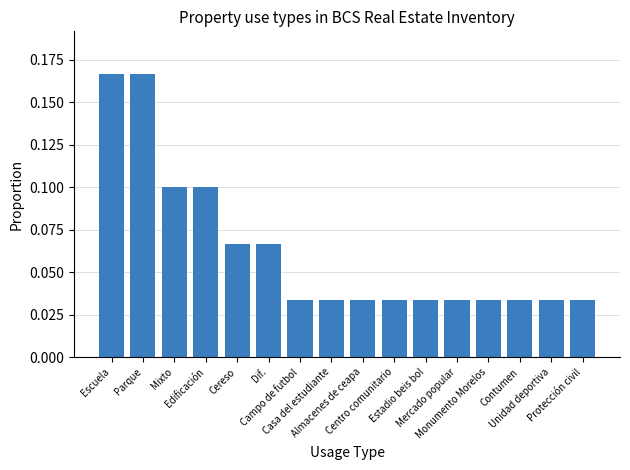

How many data points does each series have?

16